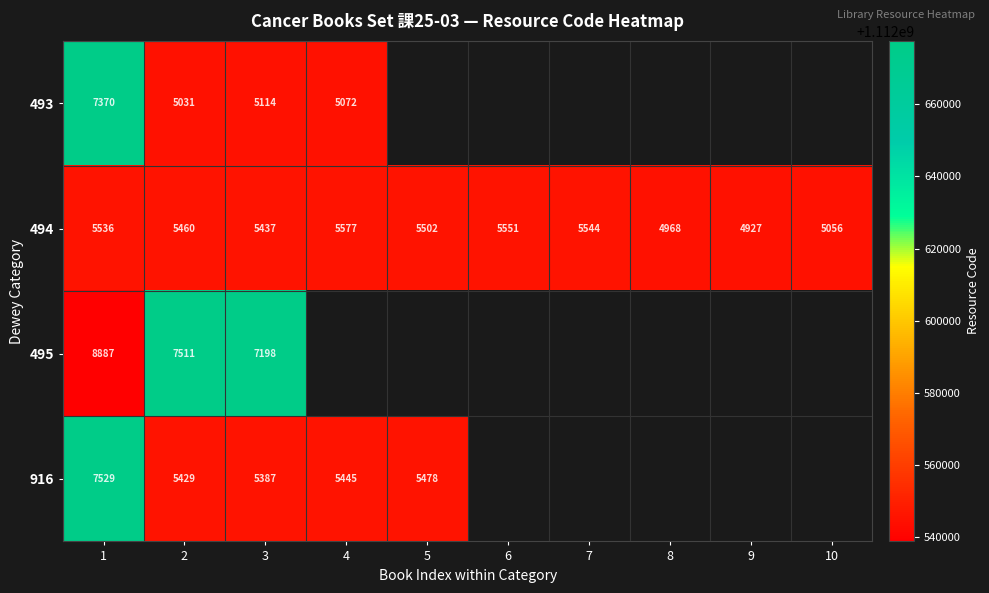

True or false: 493 has a value of 2880 at 3.

False